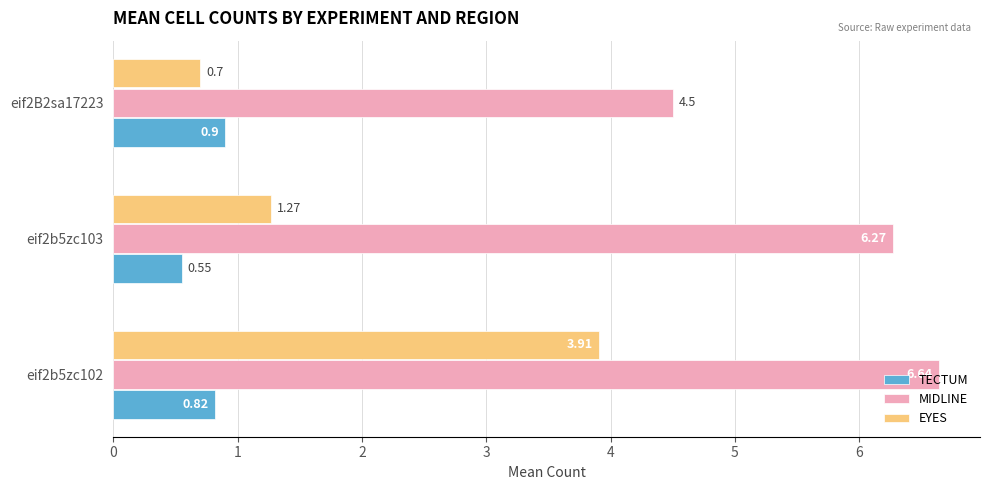

List the series in order of their overall mean, highest first.

MIDLINE, EYES, TECTUM